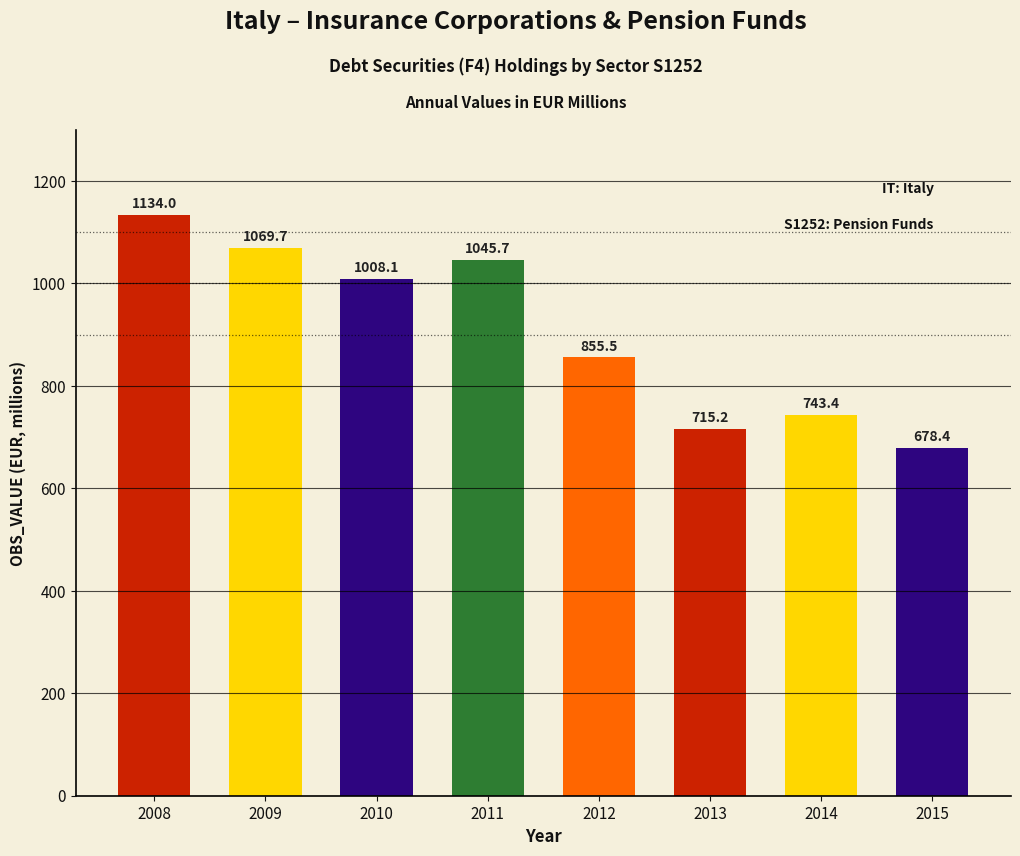

What is the value of the 2nd bar from the left?

1069.7